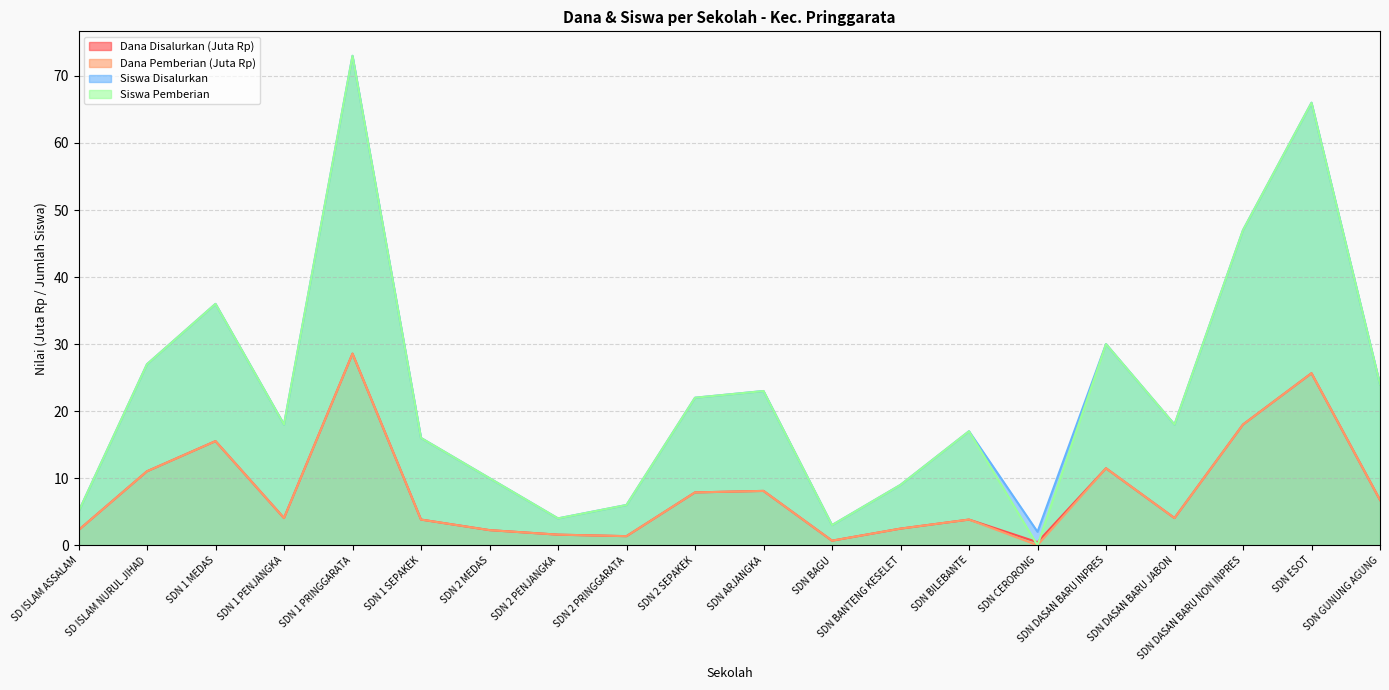

What is the average value of the Siswa Pemberian series?

22.7